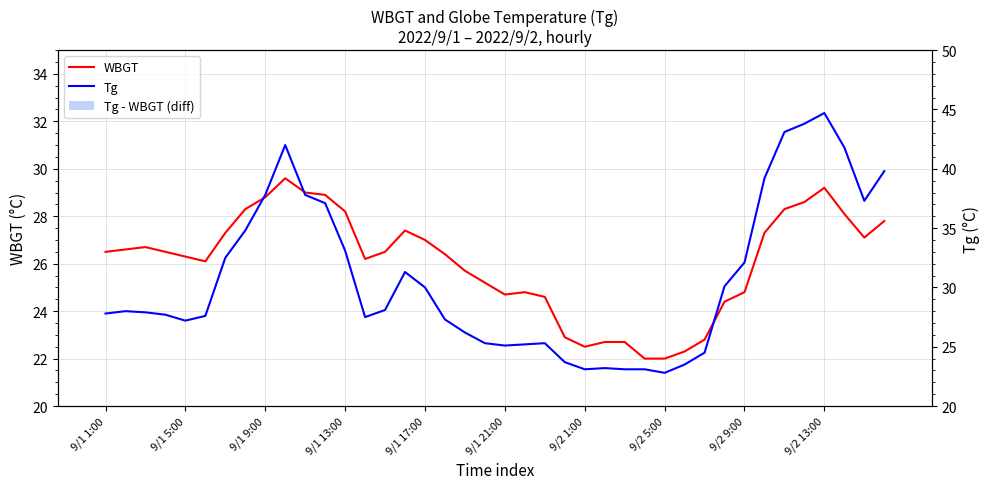

Which series has the largest total across all categories?

Tg